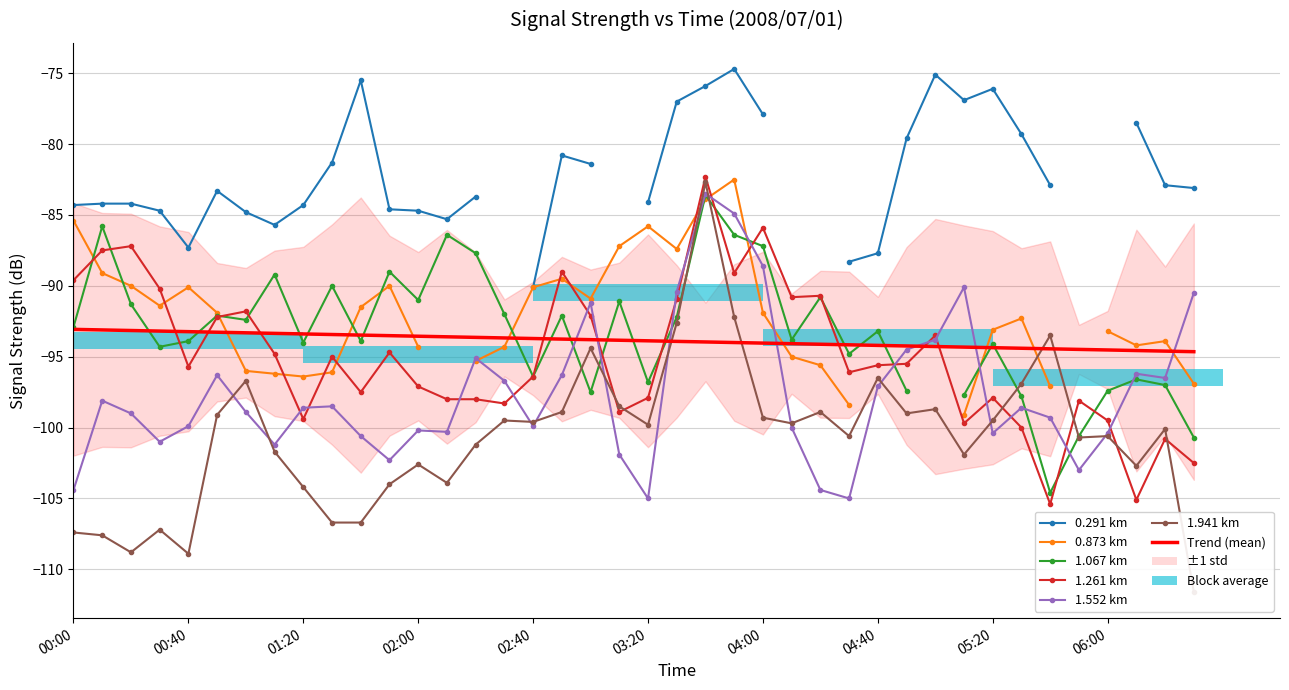

What is the label of the 11th bar from the right?

2008/07/01 04:50